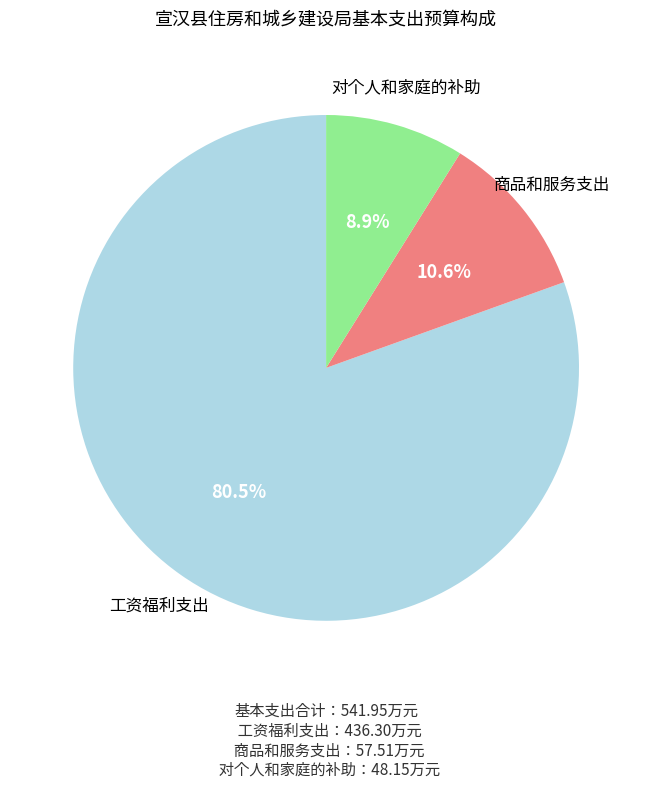

Is there a majority slice in this chart?

Yes